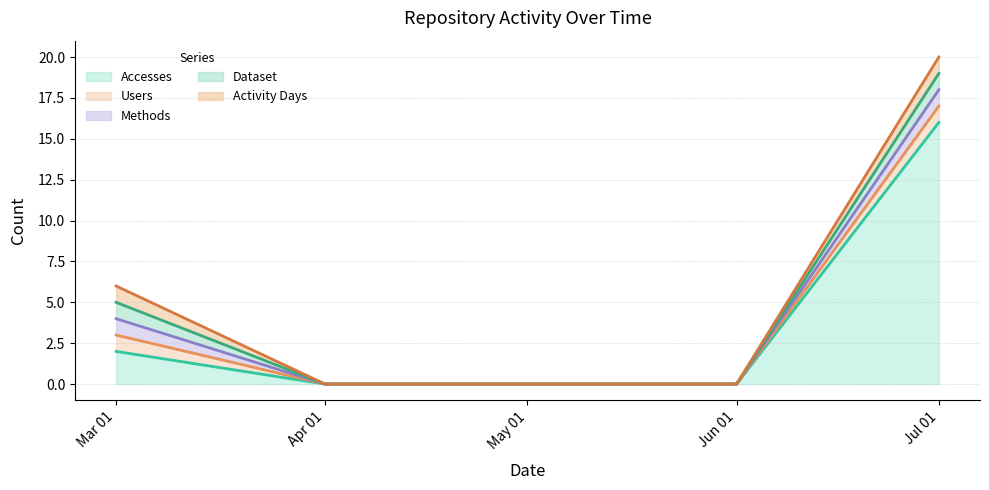

Which series has the largest total across all categories?

Accesses